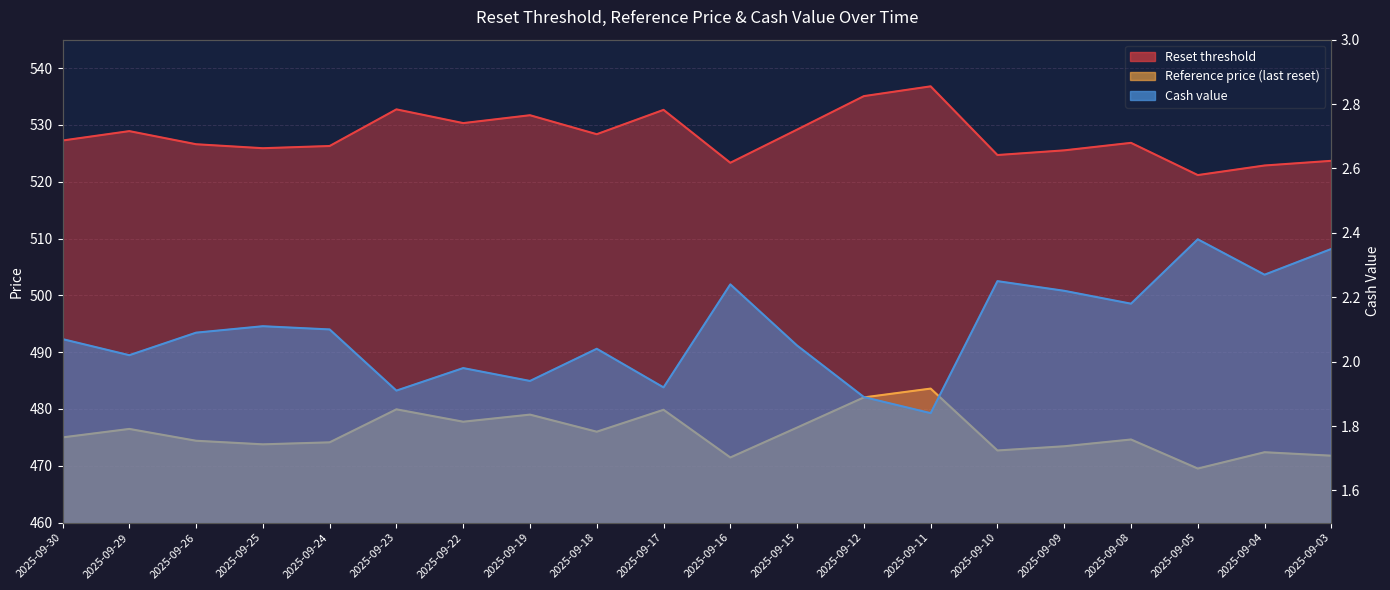

What is the value of the Reference price point at the 11th from the left?

471.5